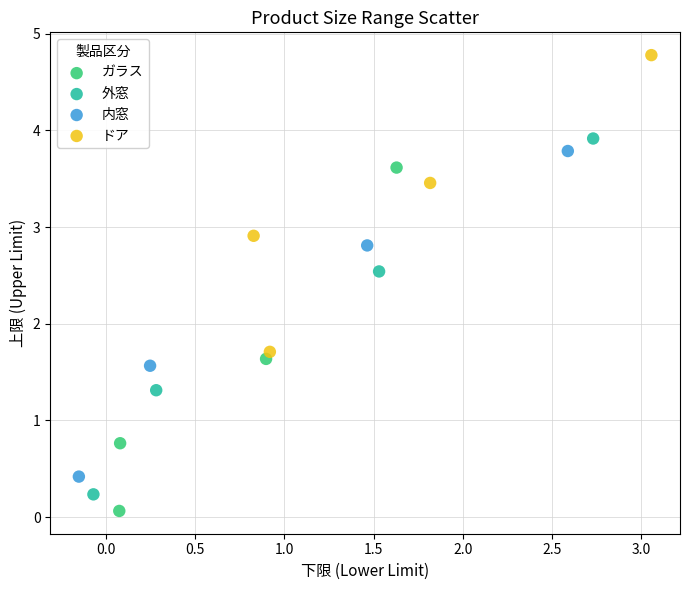

Which series has the widest spread of Y values?

外窓